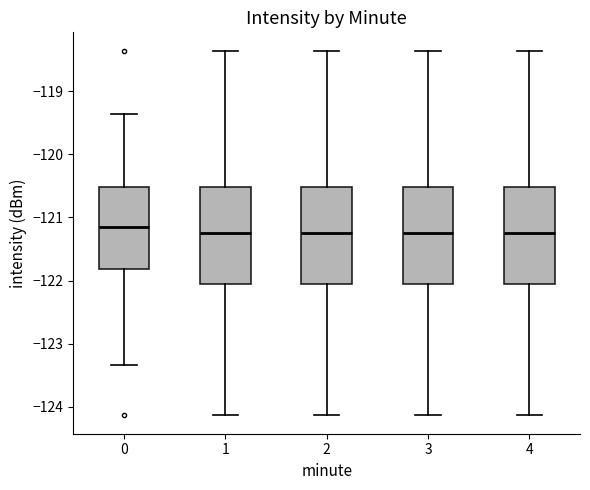

Reading left to right, read every box against the y-axis: the position of its median line, the range the box covers, and the ends of its whiskers. The values are not printed on the chart, so give them approximately, as read against the axis.

0: median -121.2, box -121.8 to -120.5, whiskers -123.3 to -119.4
1: median -121.2, box -122.0 to -120.5, whiskers -124.1 to -118.4
2: median -121.2, box -122.0 to -120.5, whiskers -124.1 to -118.4
3: median -121.2, box -122.0 to -120.5, whiskers -124.1 to -118.4
4: median -121.2, box -122.0 to -120.5, whiskers -124.1 to -118.4